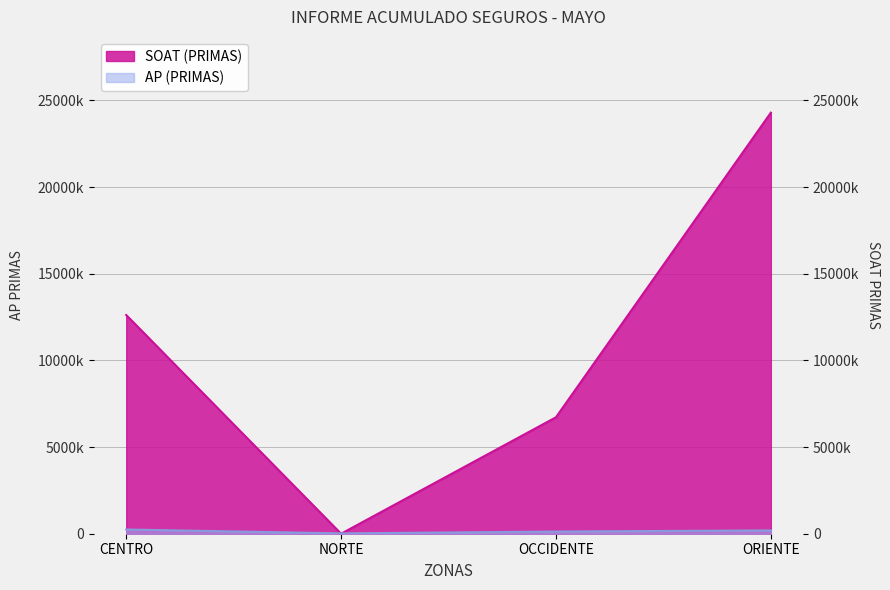

Reading right to left, extract all data points from this chart.

AP (PRIMAS): 191400	125400	19800	244200
SOAT (PRIMAS): 24287800	6718050	0	12615650